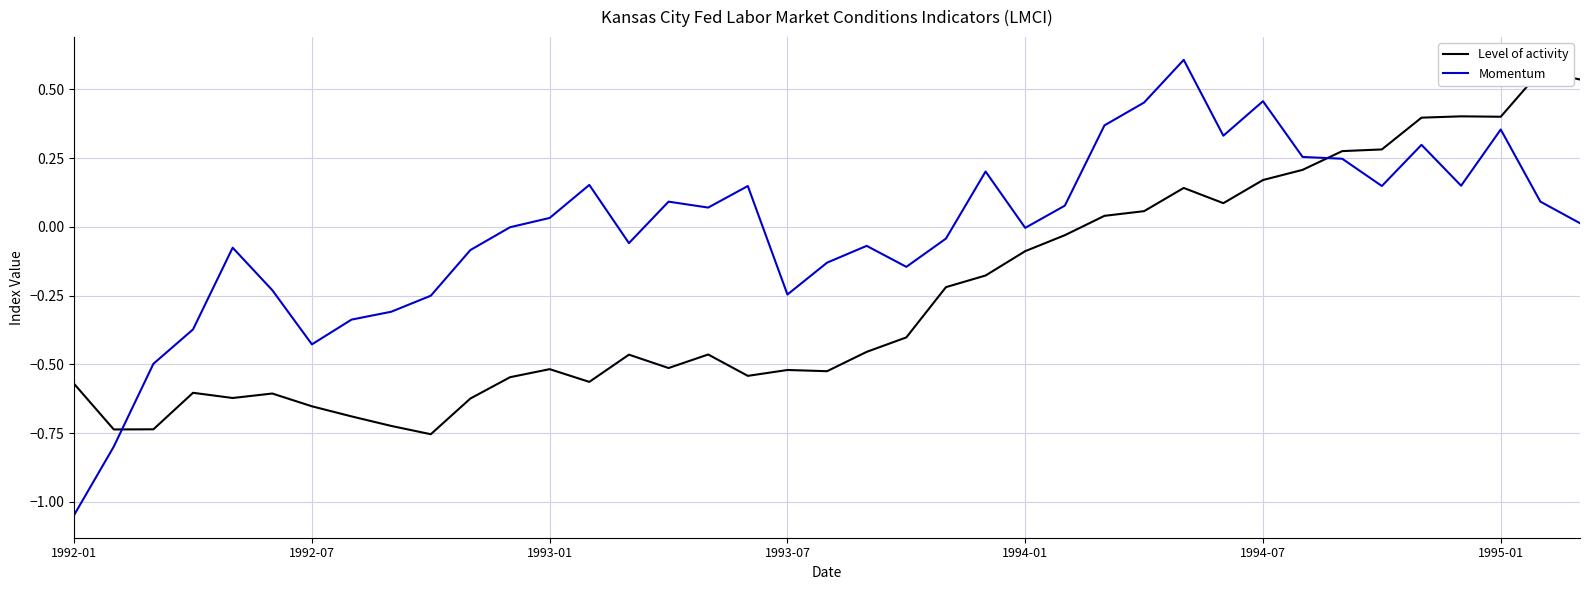

What is the spread (max minus min) of values at 10?

0.5